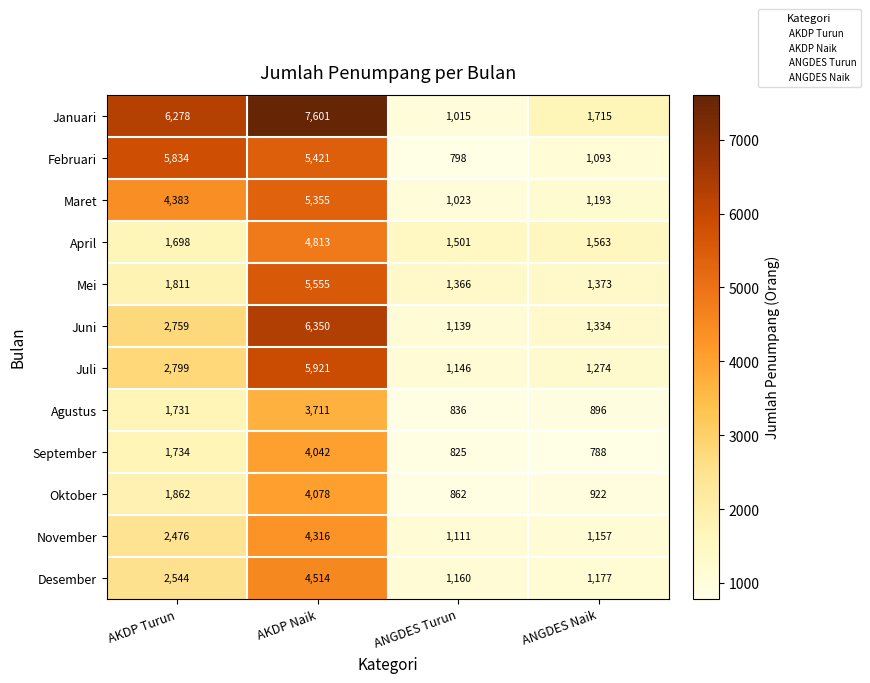

Rank the series at AKDP Naik from lowest to highest value.

Agustus, September, Oktober, November, Desember, April, Maret, Februari, Mei, Juli, Juni, Januari